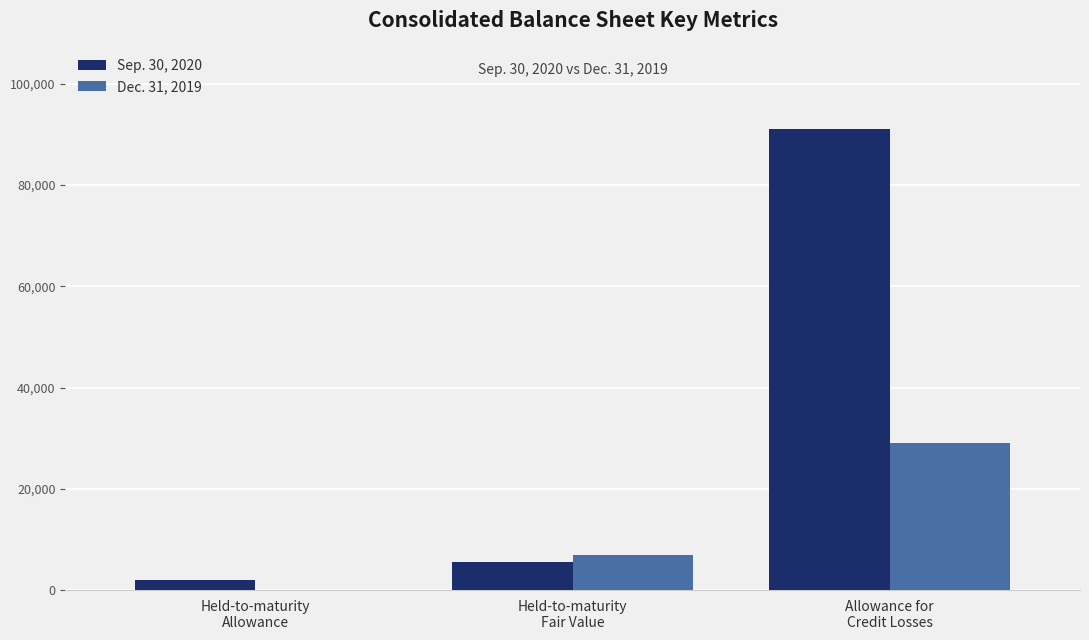

How many data points does each series have?

3